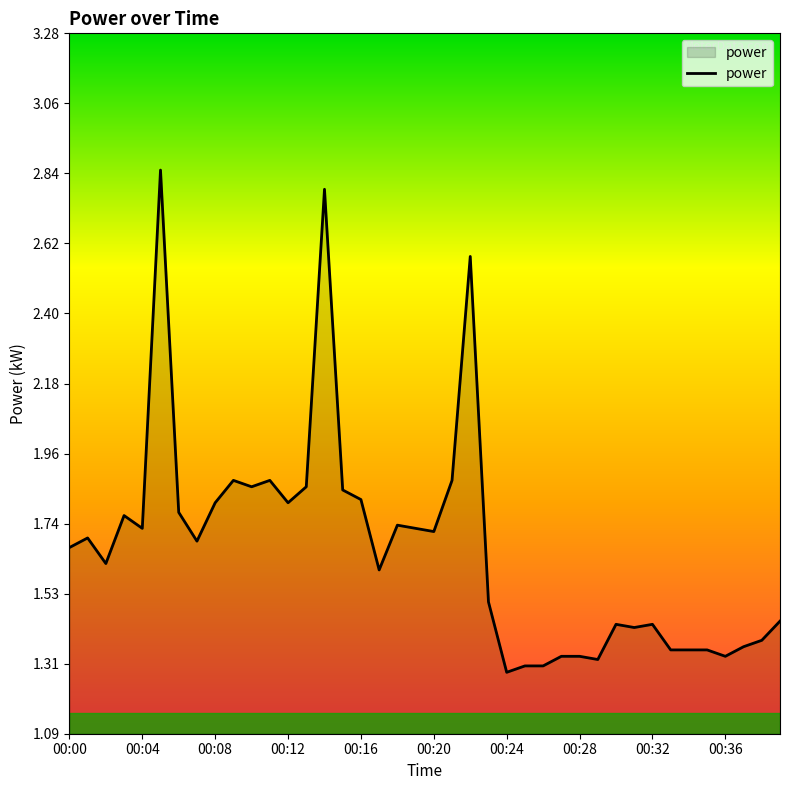

What is the difference between the maximum and minimum values?

1.6